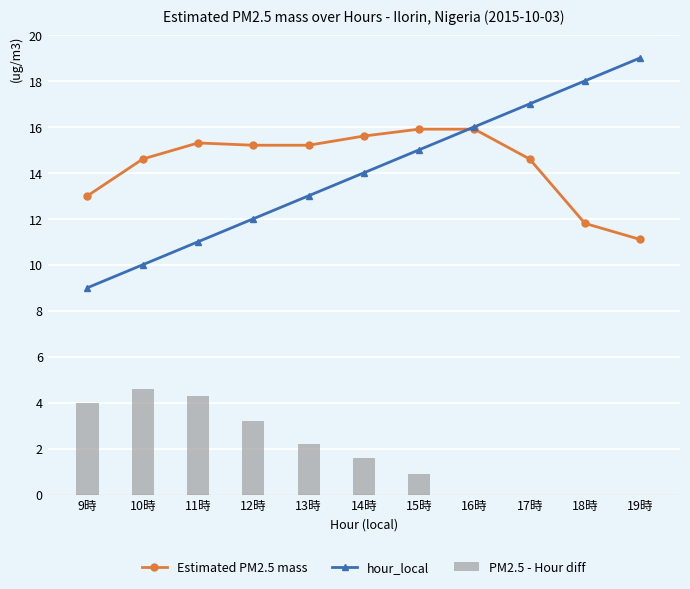

Does the chart contain any negative values?

Yes